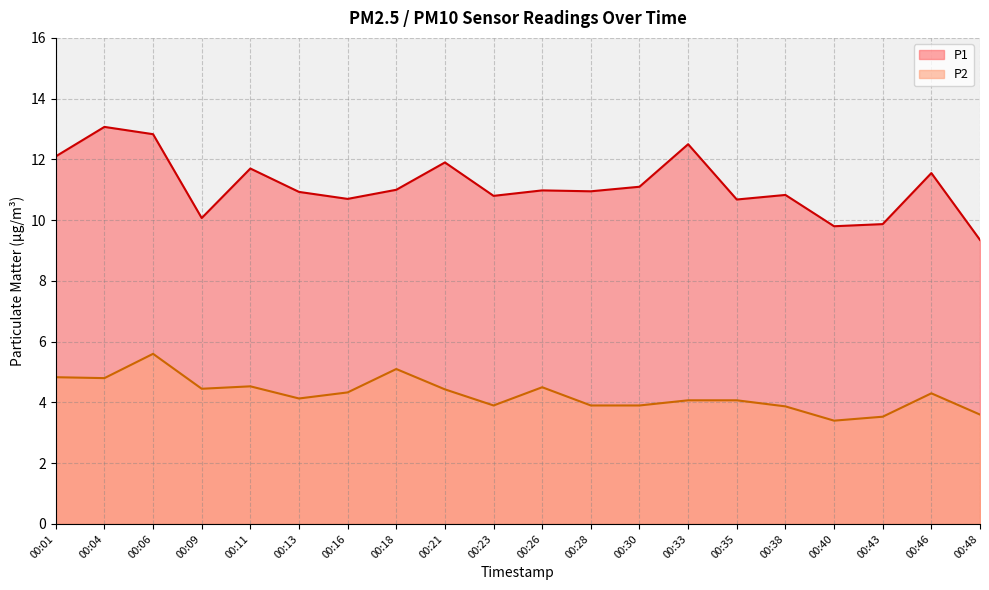

Which series has the widest spread of values?

P1